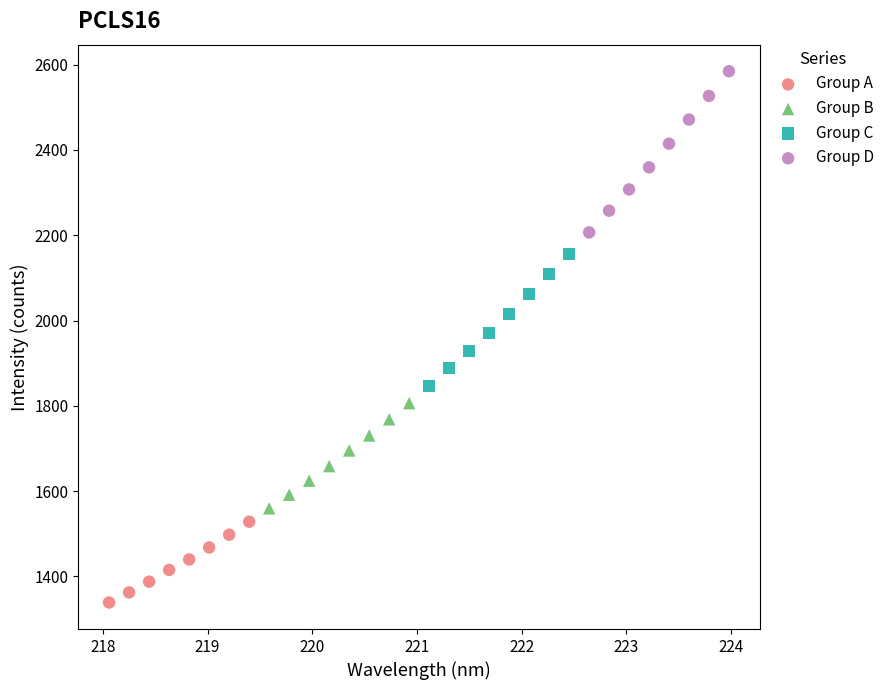

Which series reaches the minimum Y coordinate?

Group A